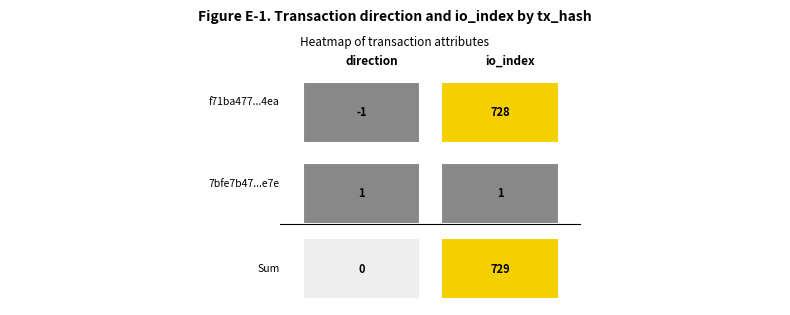

Rank the series at 1 from lowest to highest value.

7bfe7b4789101f4d25f32c811e66a8bd28c5d7e, f71ba477c7a1bd87ff024bffe8972a24f1db4ea